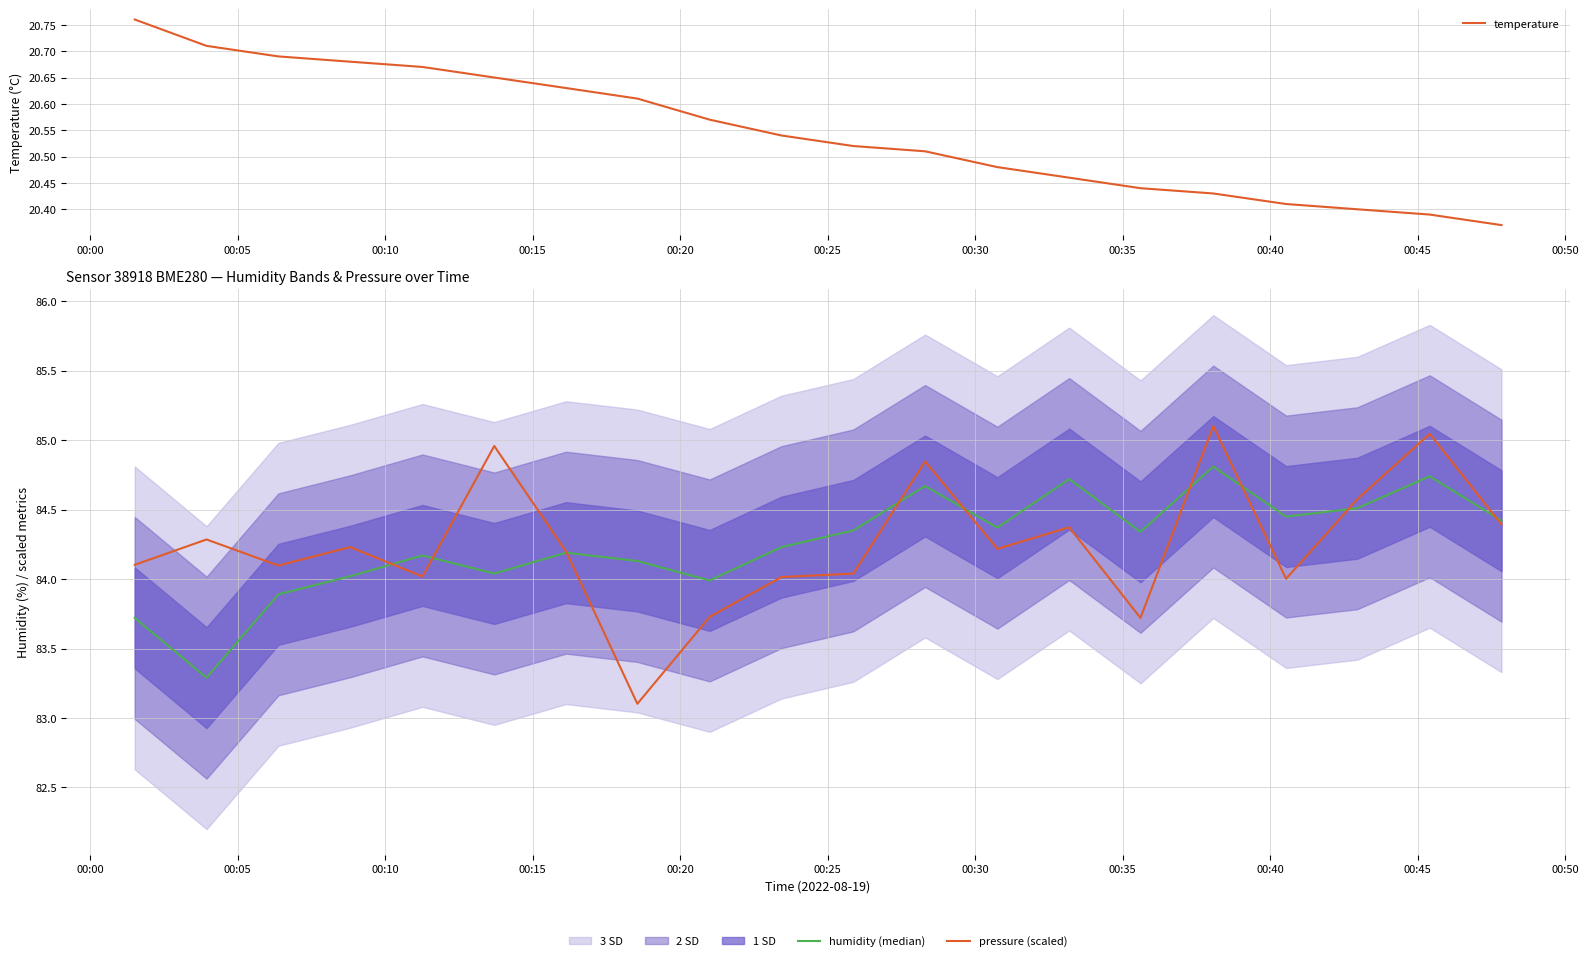

How many lines are shown in the chart?

3